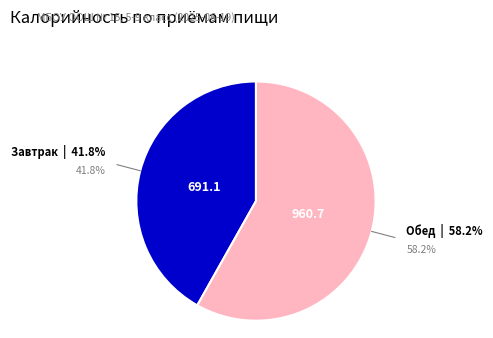

What percentage do Завтрак and Обед together represent?

100.0%